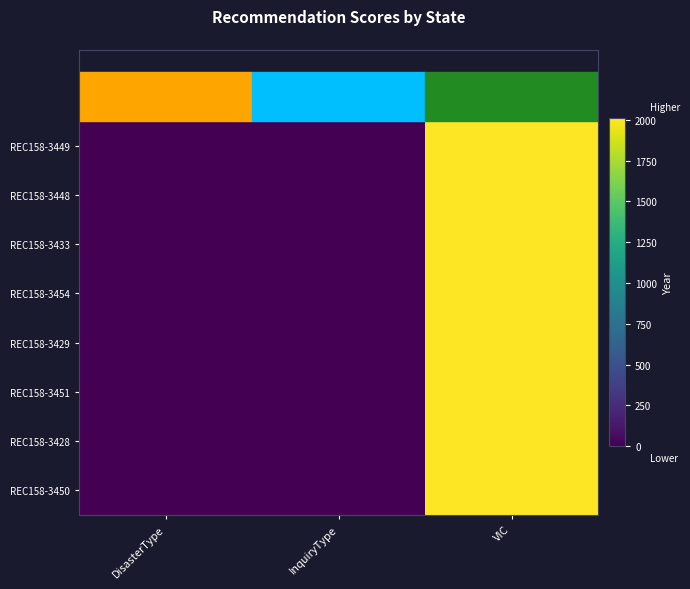

Reading right to left, list all the values displayed in this chart.

REC158-3449: VIC=2008	InquiryType=0	DisasterType=0
REC158-3448: VIC=2008	InquiryType=0	DisasterType=0
REC158-3433: VIC=2008	InquiryType=0	DisasterType=0
REC158-3454: VIC=2008	InquiryType=0	DisasterType=0
REC158-3429: VIC=2008	InquiryType=0	DisasterType=0
REC158-3451: VIC=2008	InquiryType=0	DisasterType=0
REC158-3428: VIC=2008	InquiryType=0	DisasterType=0
REC158-3450: VIC=2008	InquiryType=0	DisasterType=0